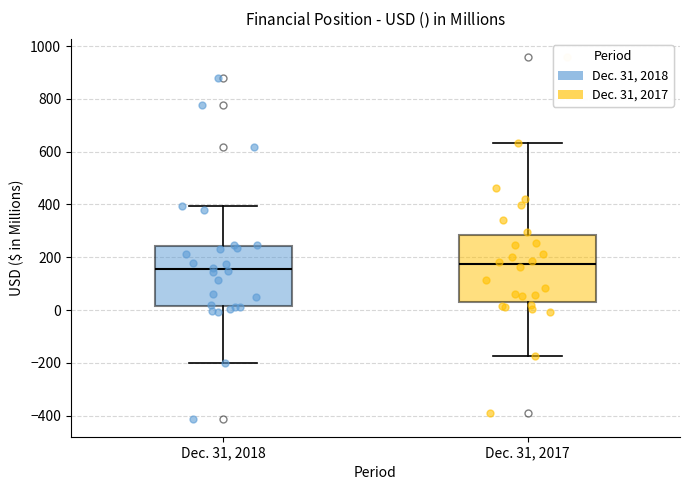

Reading left to right, transcribe this box plot: for each box, give where its median line is, the range the box spans, and where its two whiskers end, as read against the y-axis. The values are not printed on the chart, so give them approximately, as read against the axis.

Dec. 31, 2018: median 160, box 20 to 240, whiskers -200 to 400
Dec. 31, 2017: median 180, box 20 to 280, whiskers -180 to 640